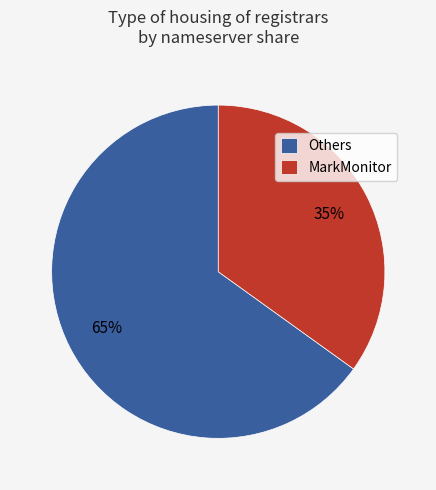

Is there any slice that represents more than half of the pie?

Yes